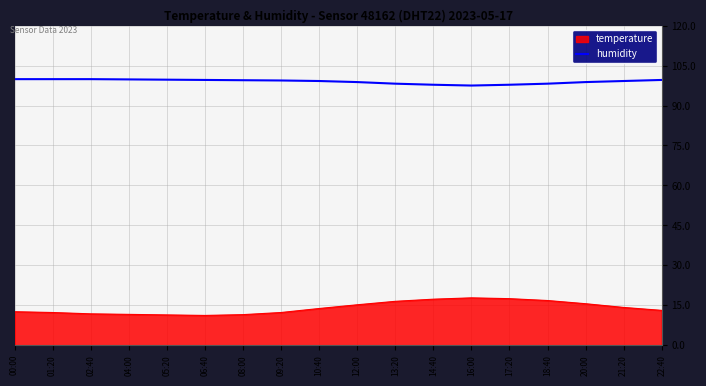

What is the difference between the maximum and minimum values in the humidity series?

2.4